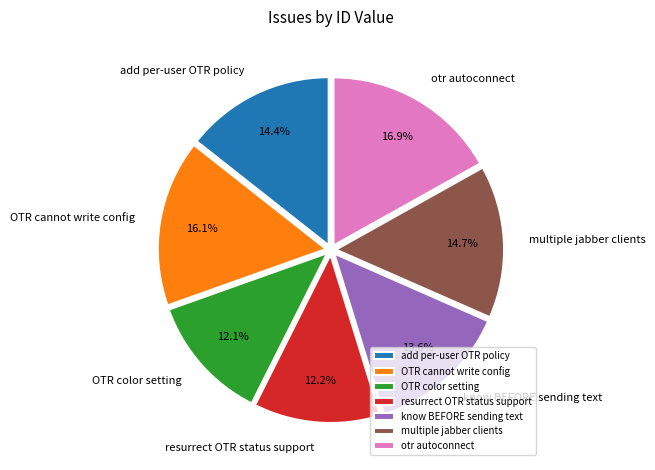

To the nearest percent, what portion does OTR cannot write config represent?

16%